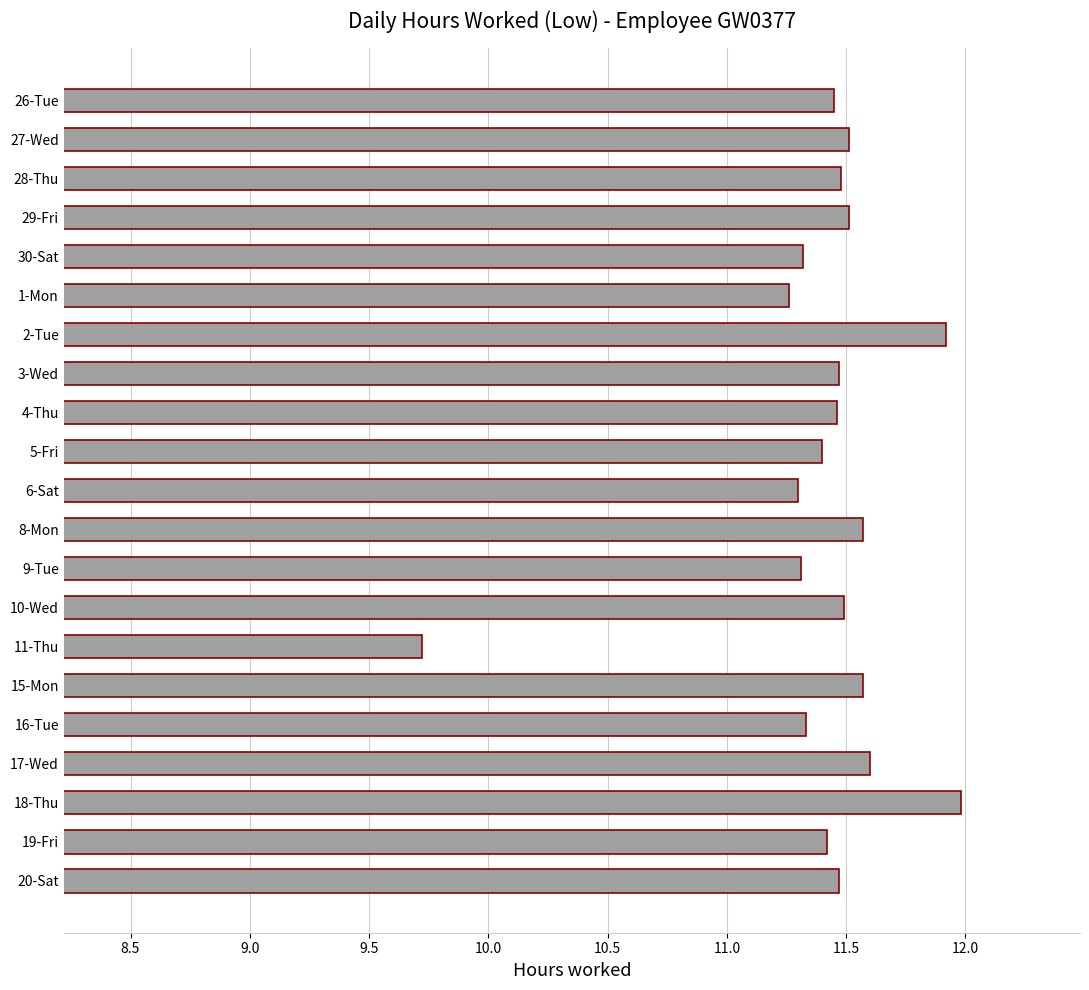

What is the change in value from 2-Tue to 5-Fri?

-0.5